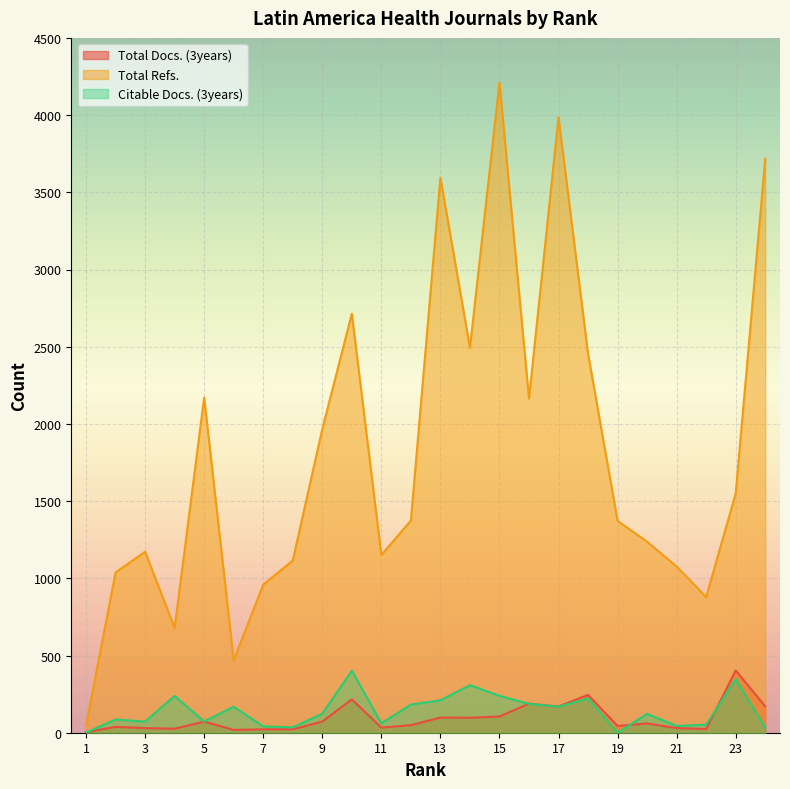

Which series has the largest range (max minus min)?

Total Refs.